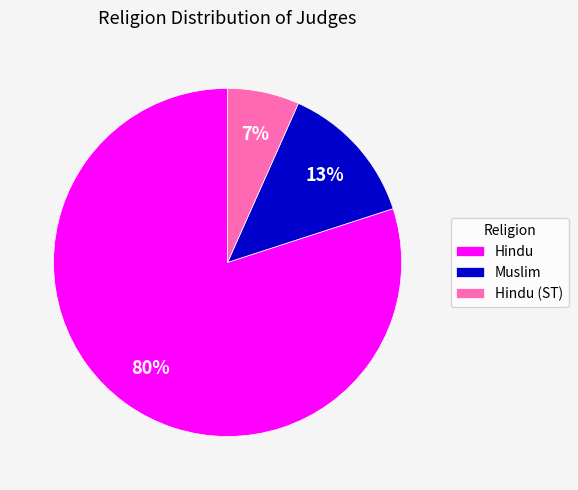

Do Muslim and Hindu together represent more than half of the pie?

Yes